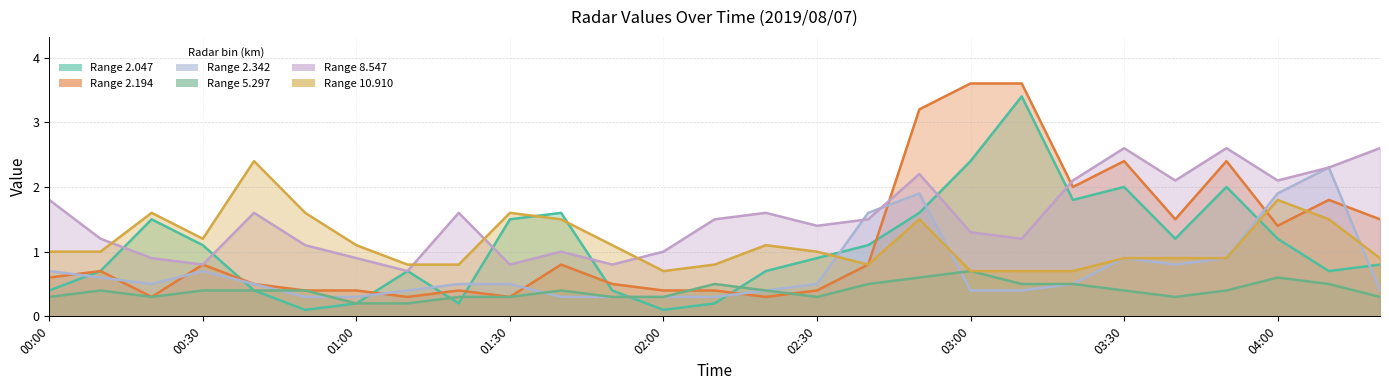

Reading left to right, what are all the values shown in this chart?

2.047: 00:00=0.4	00:10=0.7	00:20=1.5	00:30=1.1	00:40=0.4	00:50=0.1	01:00=0.2	01:10=0.7	01:20=0.2	01:30=1.5	01:40=1.6	01:50=0.4	02:00=0.1	02:10=0.2	02:20=0.7	02:30=0.9	02:40=1.1	02:50=1.6	03:00=2.4	03:10=3.4	03:20=1.8	03:30=2.0	03:40=1.2	03:50=2.0	04:00=1.2	04:10=0.7	04:20=0.8
2.194: 00:00=0.6	00:10=0.7	00:20=0.3	00:30=0.8	00:40=0.5	00:50=0.4	01:00=0.4	01:10=0.3	01:20=0.4	01:30=0.3	01:40=0.8	01:50=0.5	02:00=0.4	02:10=0.4	02:20=0.3	02:30=0.4	02:40=0.8	02:50=3.2	03:00=3.6	03:10=3.6	03:20=2.0	03:30=2.4	03:40=1.5	03:50=2.4	04:00=1.4	04:10=1.8	04:20=1.5
2.342: 00:00=0.7	00:10=0.6	00:20=0.5	00:30=0.7	00:40=0.5	00:50=0.3	01:00=0.3	01:10=0.4	01:20=0.5	01:30=0.5	01:40=0.3	01:50=0.3	02:00=0.3	02:10=0.3	02:20=0.4	02:30=0.5	02:40=1.6	02:50=1.9	03:00=0.4	03:10=0.4	03:20=0.5	03:30=0.9	03:40=0.8	03:50=0.9	04:00=1.9	04:10=2.3	04:20=0.4
5.297: 00:00=0.3	00:10=0.4	00:20=0.3	00:30=0.4	00:40=0.4	00:50=0.4	01:00=0.2	01:10=0.2	01:20=0.3	01:30=0.3	01:40=0.4	01:50=0.3	02:00=0.3	02:10=0.5	02:20=0.4	02:30=0.3	02:40=0.5	02:50=0.6	03:00=0.7	03:10=0.5	03:20=0.5	03:30=0.4	03:40=0.3	03:50=0.4	04:00=0.6	04:10=0.5	04:20=0.3
8.547: 00:00=1.8	00:10=1.2	00:20=0.9	00:30=0.8	00:40=1.6	00:50=1.1	01:00=0.9	01:10=0.7	01:20=1.6	01:30=0.8	01:40=1.0	01:50=0.8	02:00=1.0	02:10=1.5	02:20=1.6	02:30=1.4	02:40=1.5	02:50=2.2	03:00=1.3	03:10=1.2	03:20=2.1	03:30=2.6	03:40=2.1	03:50=2.6	04:00=2.1	04:10=2.3	04:20=2.6
10.910: 00:00=1.0	00:10=1.0	00:20=1.6	00:30=1.2	00:40=2.4	00:50=1.6	01:00=1.1	01:10=0.8	01:20=0.8	01:30=1.6	01:40=1.5	01:50=1.1	02:00=0.7	02:10=0.8	02:20=1.1	02:30=1.0	02:40=0.8	02:50=1.5	03:00=0.7	03:10=0.7	03:20=0.7	03:30=0.9	03:40=0.9	03:50=0.9	04:00=1.8	04:10=1.5	04:20=0.9